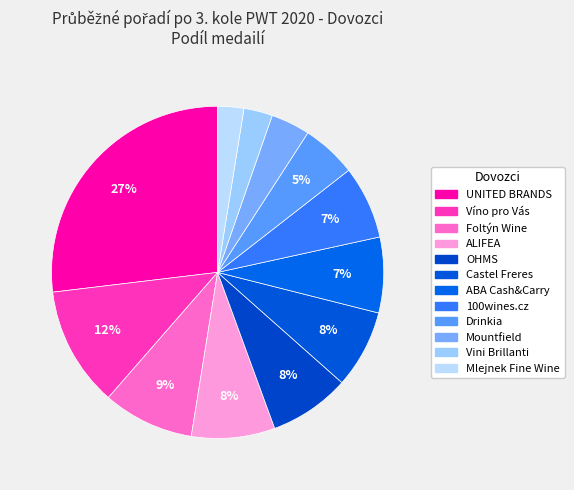

How many slices are in this pie chart?

12